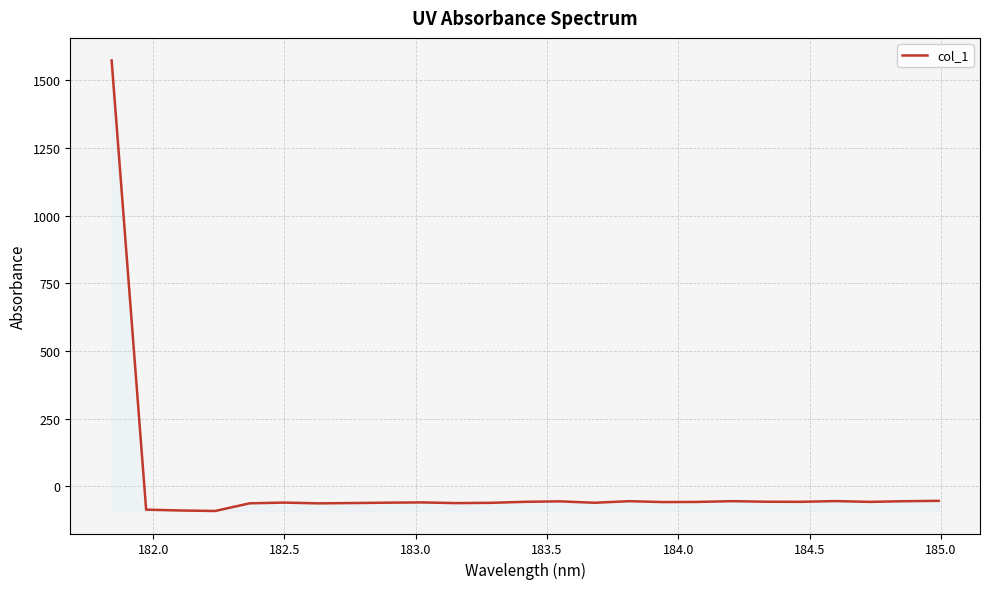

What is the greatest value displayed?

1574.0